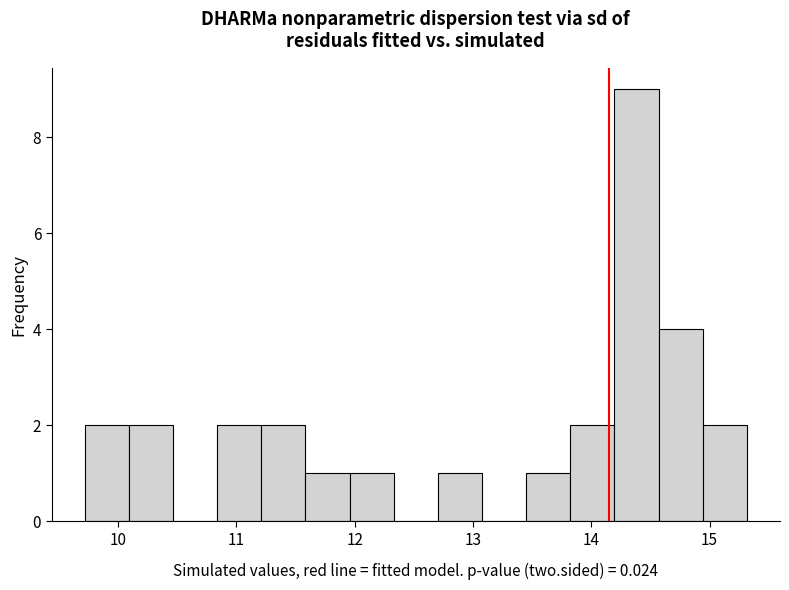

Around what value on the x-axis is the tallest bar? Give the approximate position of its centre, as read against the axis.

14.4